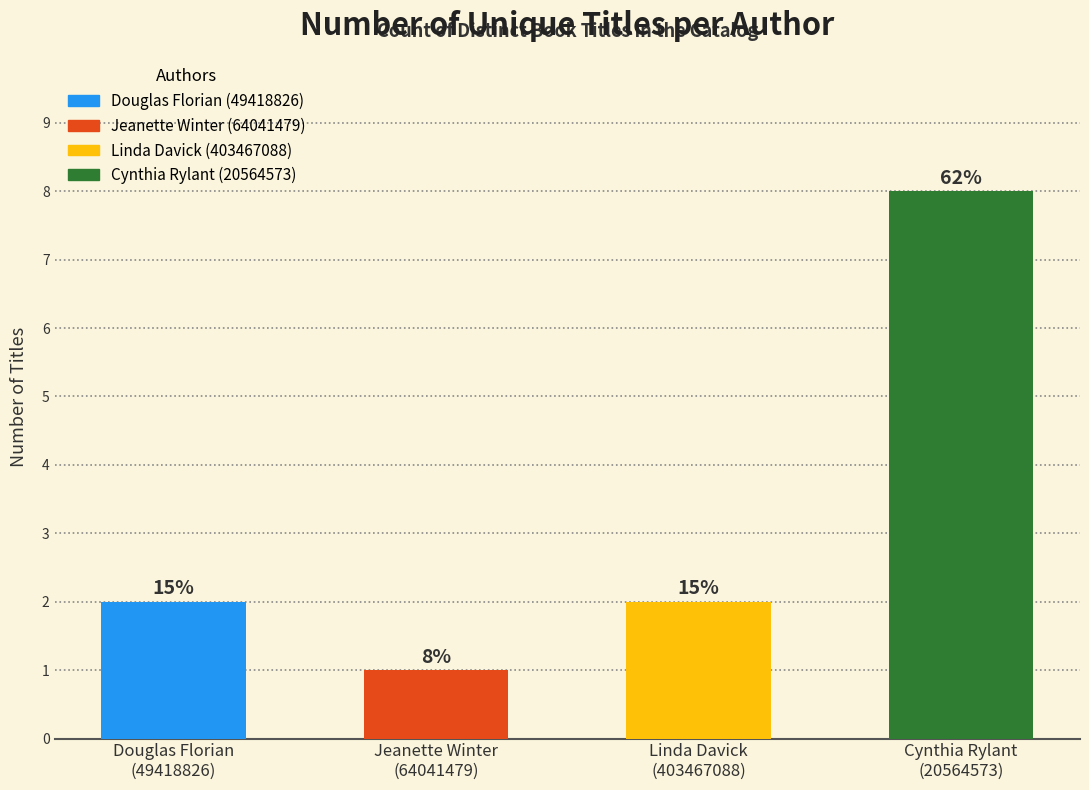

How many values are between 2 and 8?

3